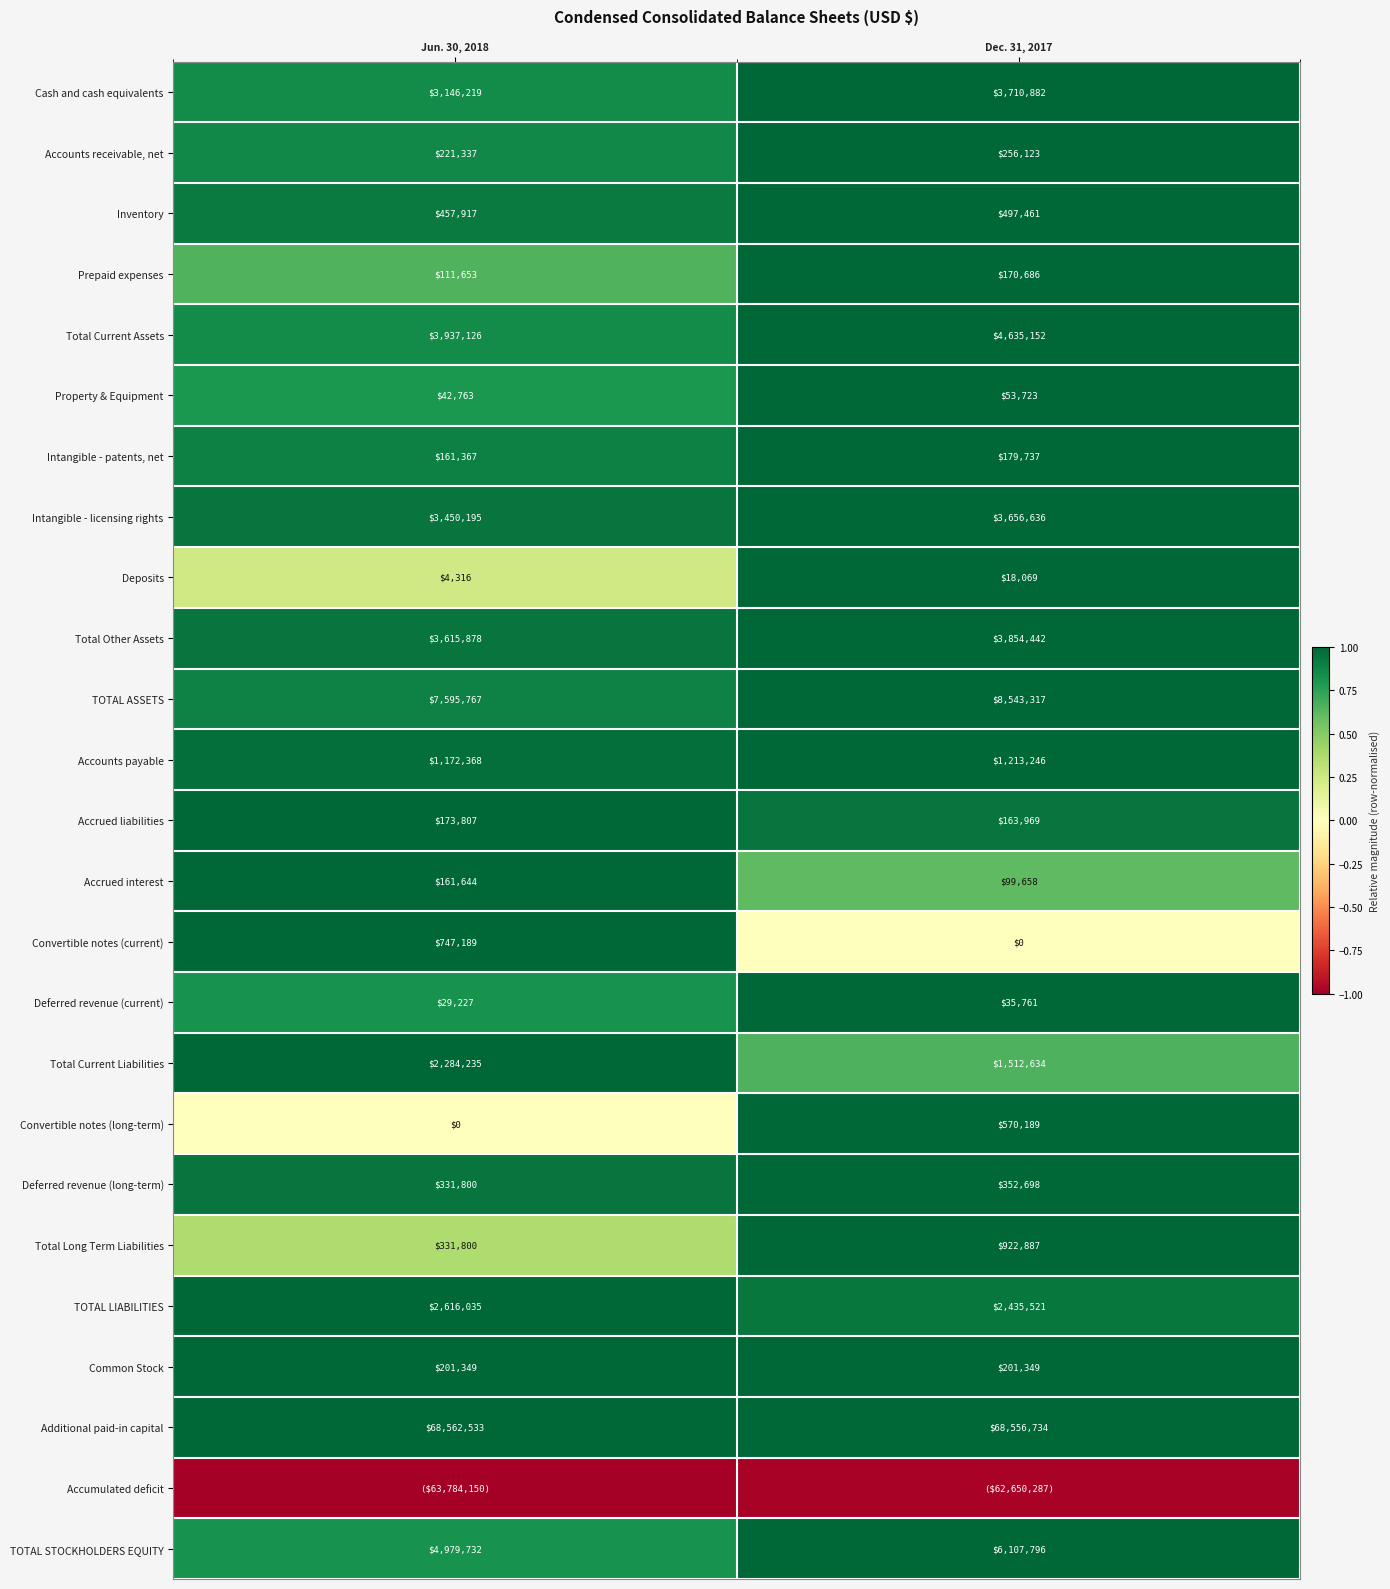

At which category is the sum across all series the highest?

Dec. 31, 2017